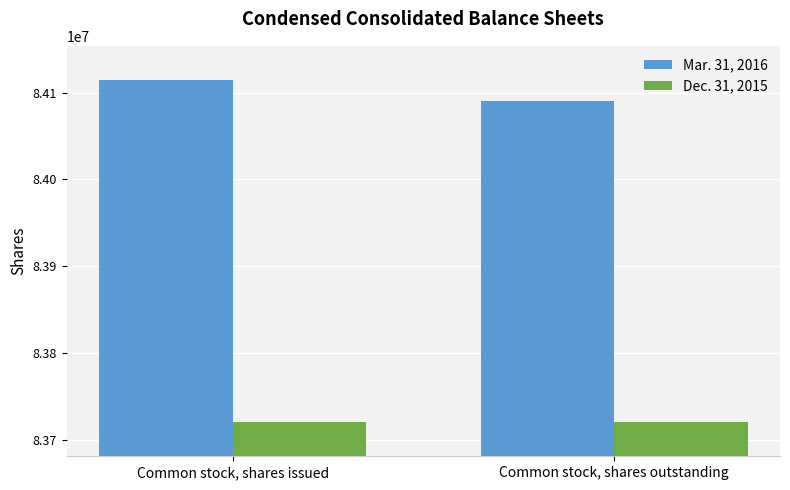

Rank the categories by Mar. 31, 2016 value from highest to lowest.

Common stock, shares issued, Common stock, shares outstanding